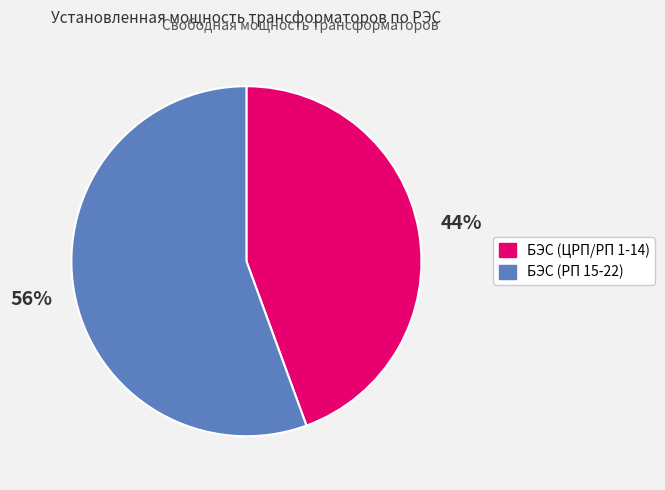

To the nearest percent, what is the average slice percentage?

50%